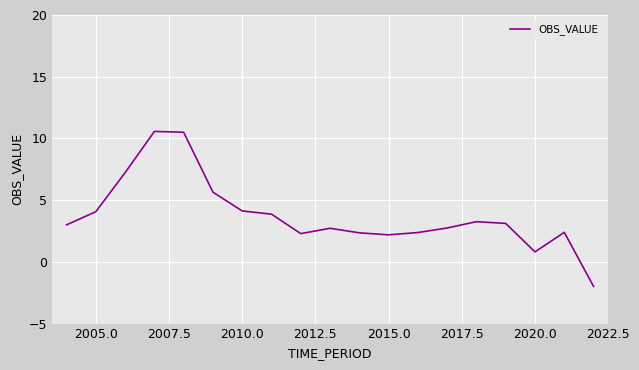

What is the difference between the maximum and minimum values?

12.6